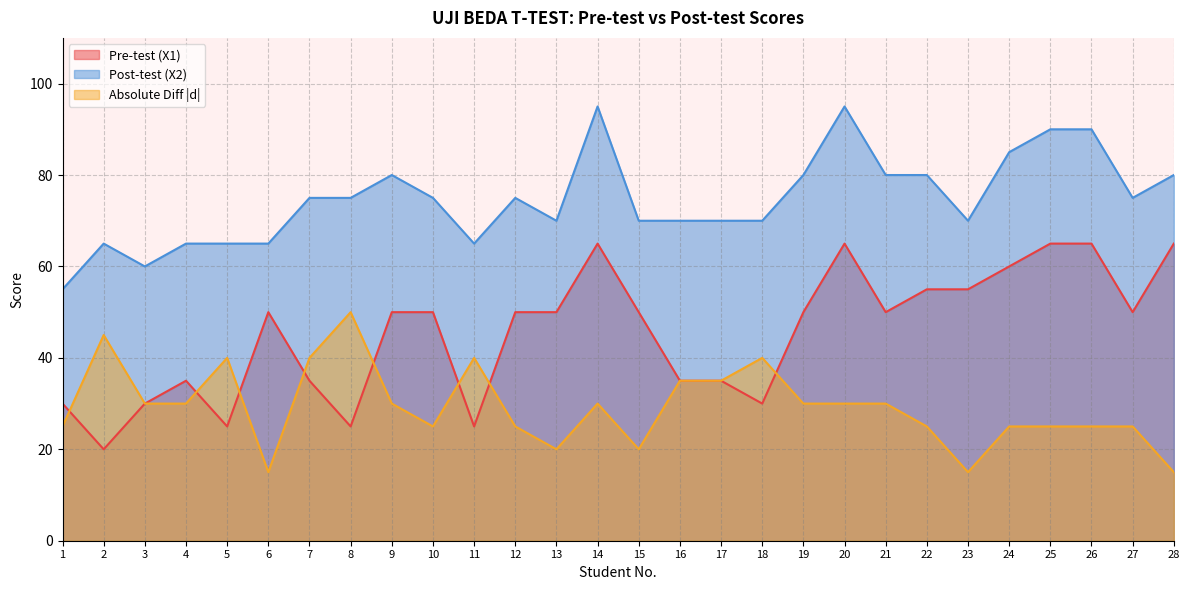

True or false: Post-test (X2) and Pre-test (X1) intersect in this chart.

False